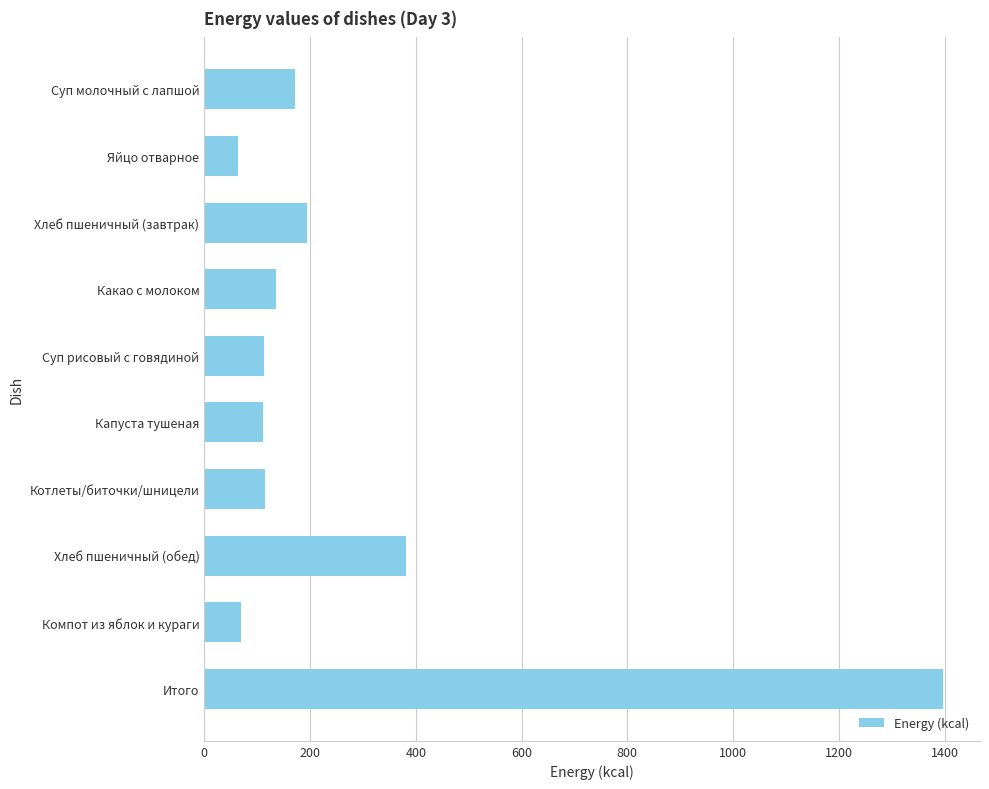

The chart shows a value of 58.4 at Капуста тушеная. True or false?

False